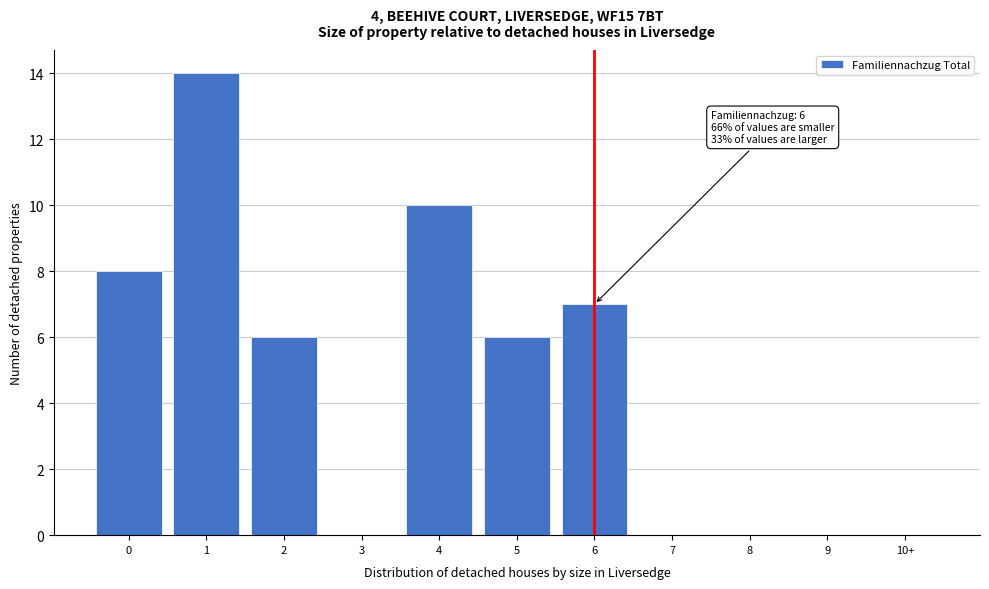

Reading left to right, extract all data points from this chart.

0=8	1=14	2=6	3=0	4=10	5=6	6=7	7=0	8=0	9=0	10+=0